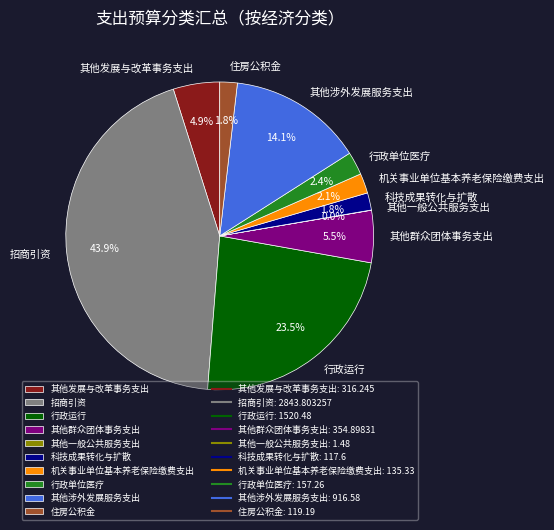

Combined, what portion of the pie is 其他发展与改革事务支出 and 其他群众团体事务支出?

10.4%